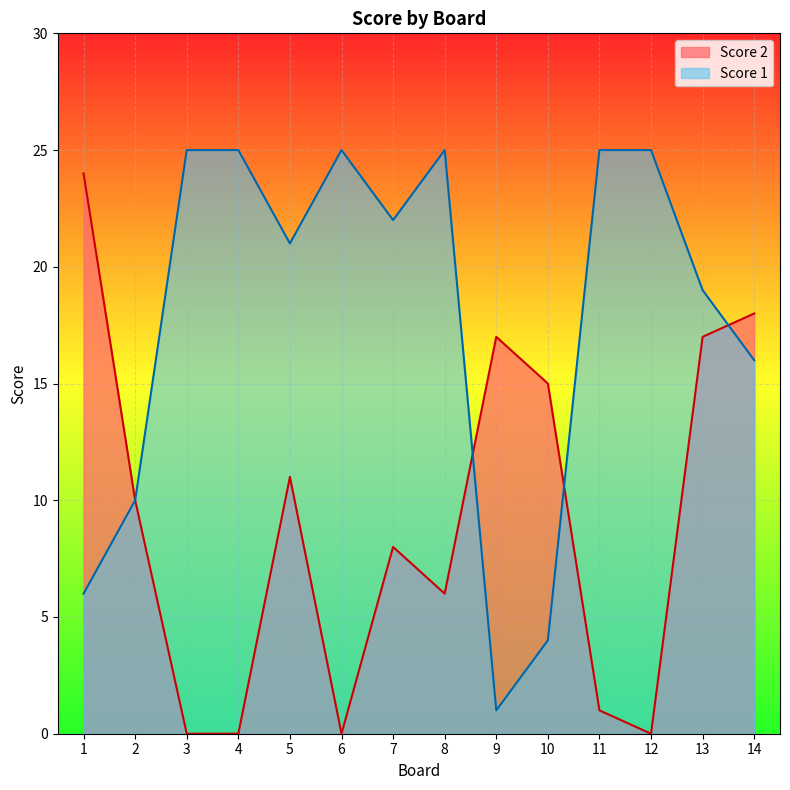

Is it true that Score 2 equals 15 at 2?

False